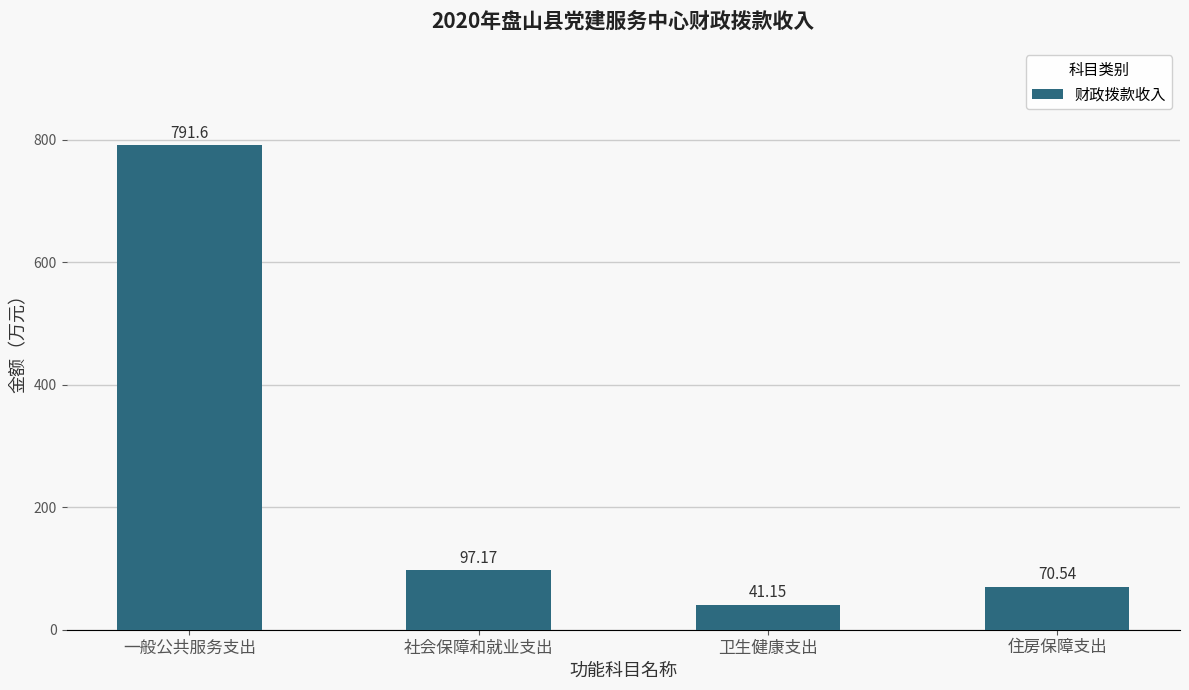

What is the average value?

250.1